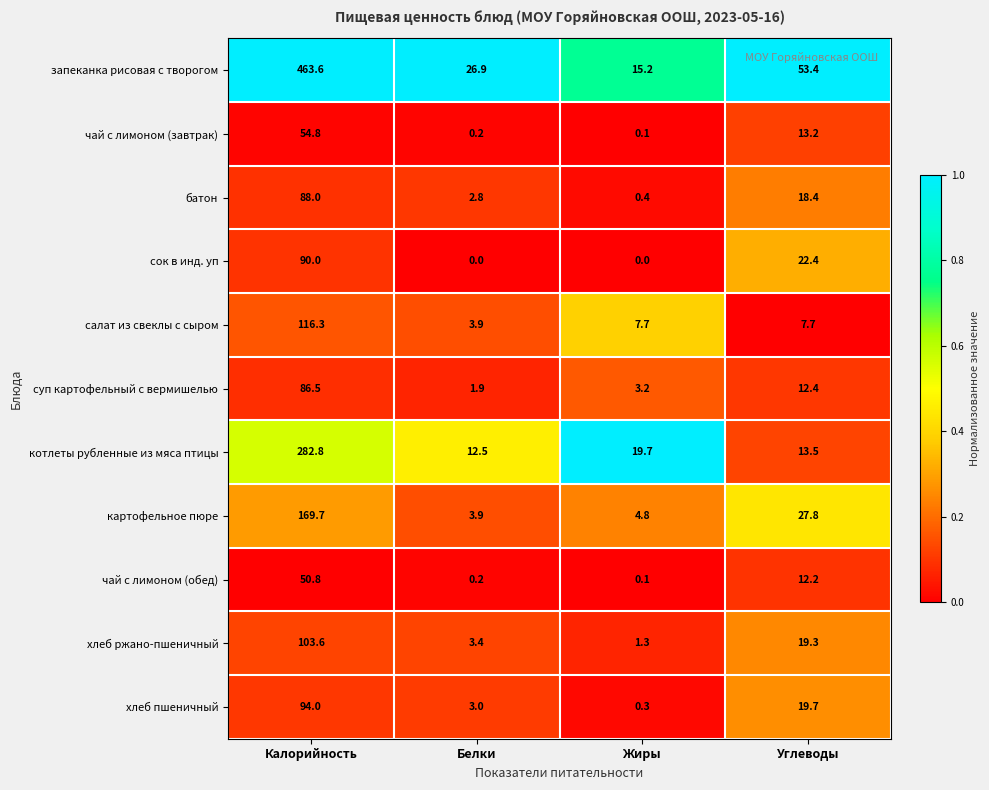

What is the difference between the highest and lowest values at Углеводы?

45.7